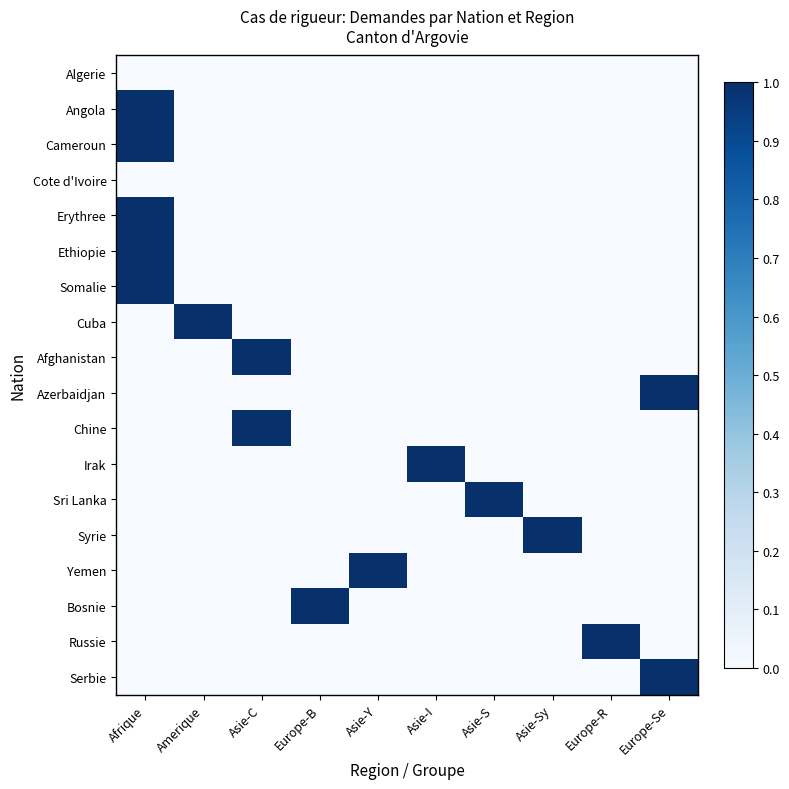

Rank the series at Amerique from highest to lowest value.

Cuba, Algerie, Angola, Cameroun, Cote d'Ivoire, Erythree, Ethiopie, Somalie, Afghanistan, Azerbaidjan, Chine, Irak, Sri Lanka, Syrie, Yemen, Bosnie, Russie, Serbie